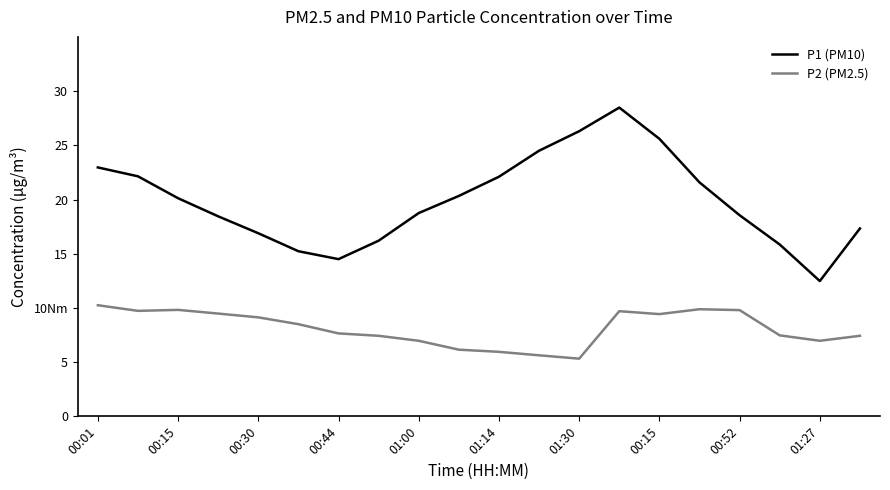

List the series in order of their peak value, lowest first.

P2 (PM2.5), P1 (PM10)